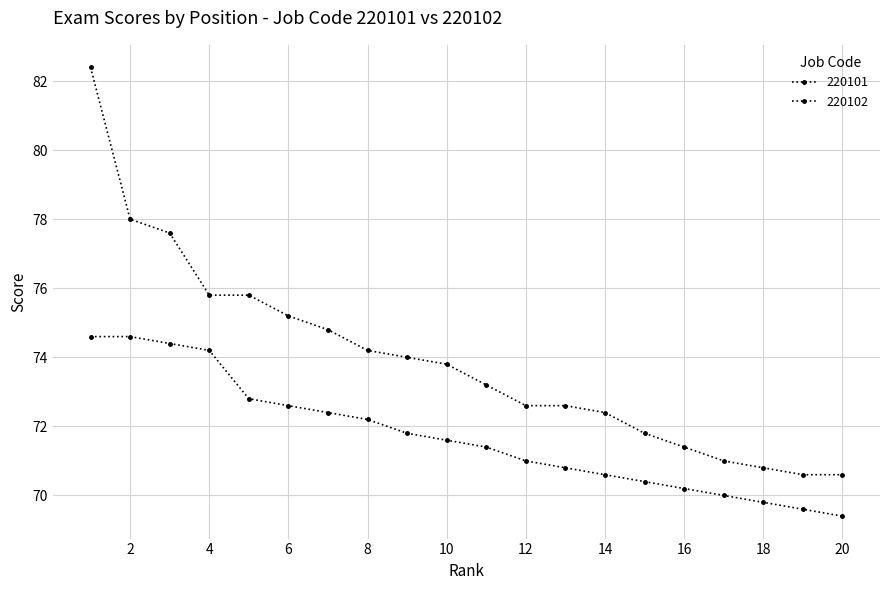

Which category has the highest value in the 220102 series?

1